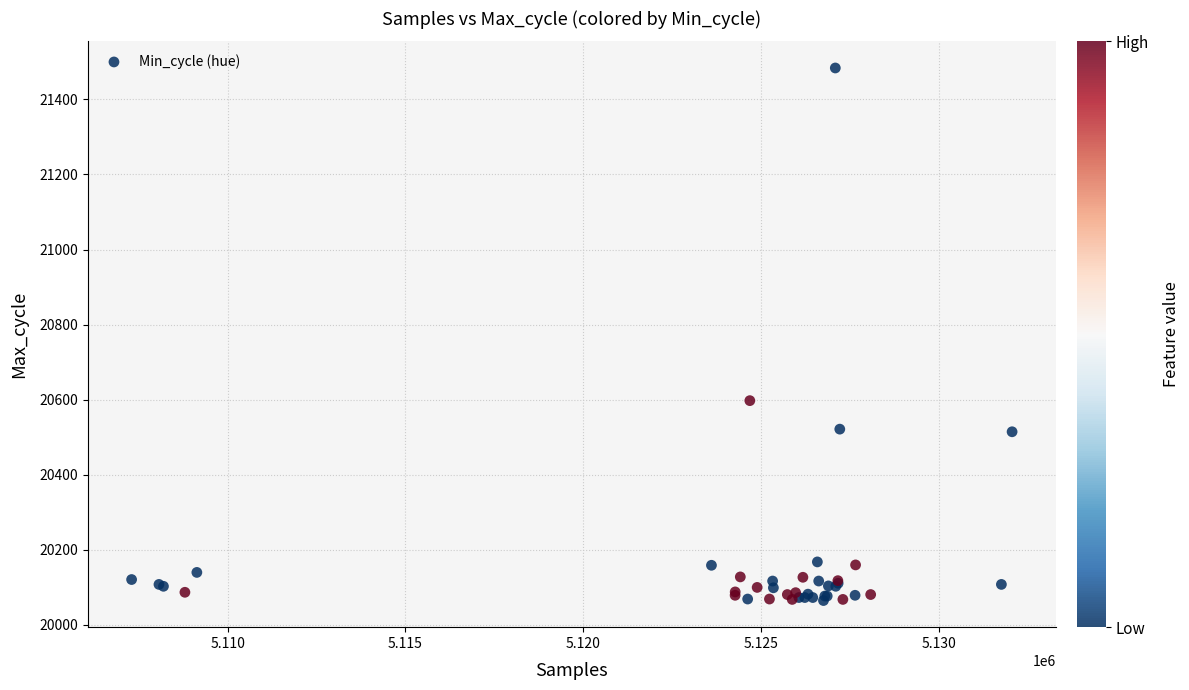

What Y value in the scatter plot is closest to 20774?

20597